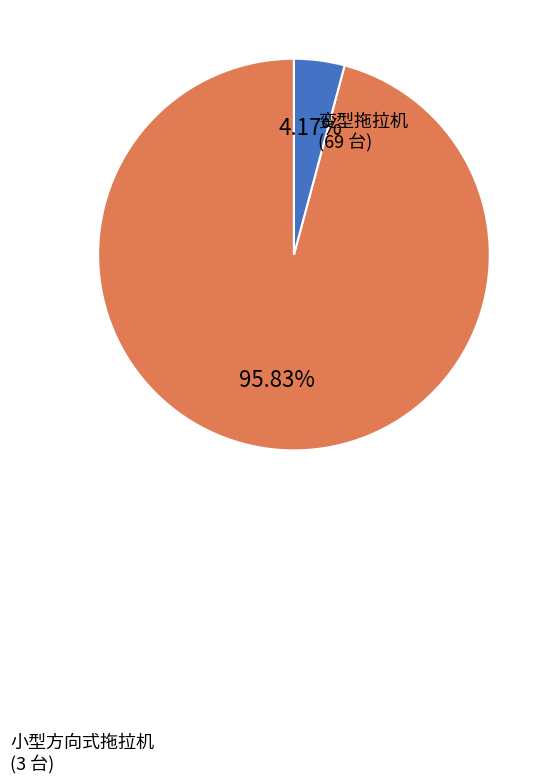

Does any single category account for the majority?

Yes